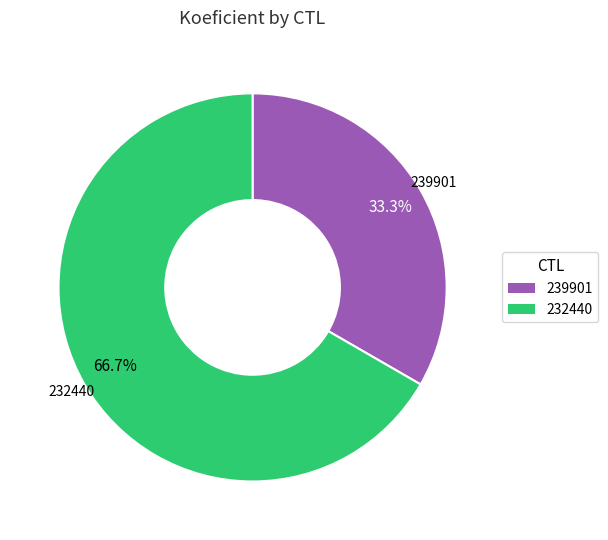

Between 239901 and 232440, which is larger?

232440